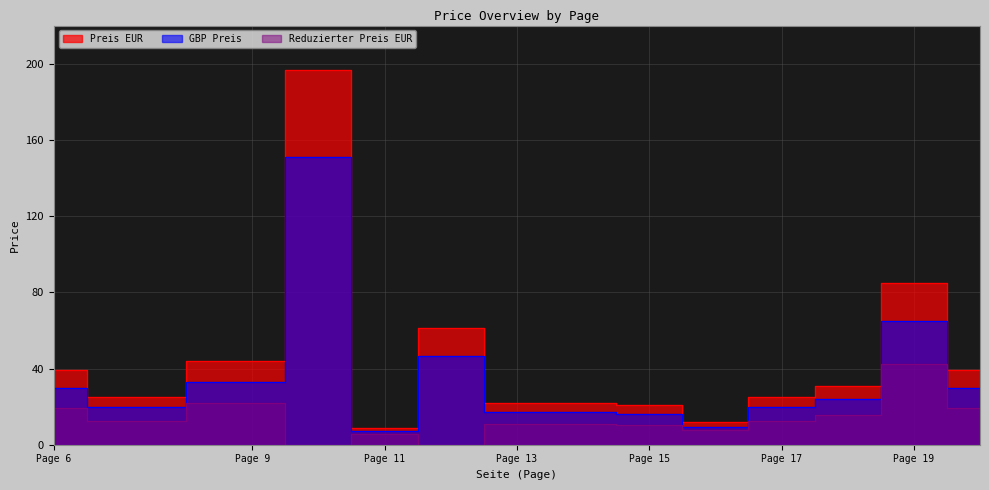

Which category has the highest value in the Reduzierter Preis EUR series?

Page 19